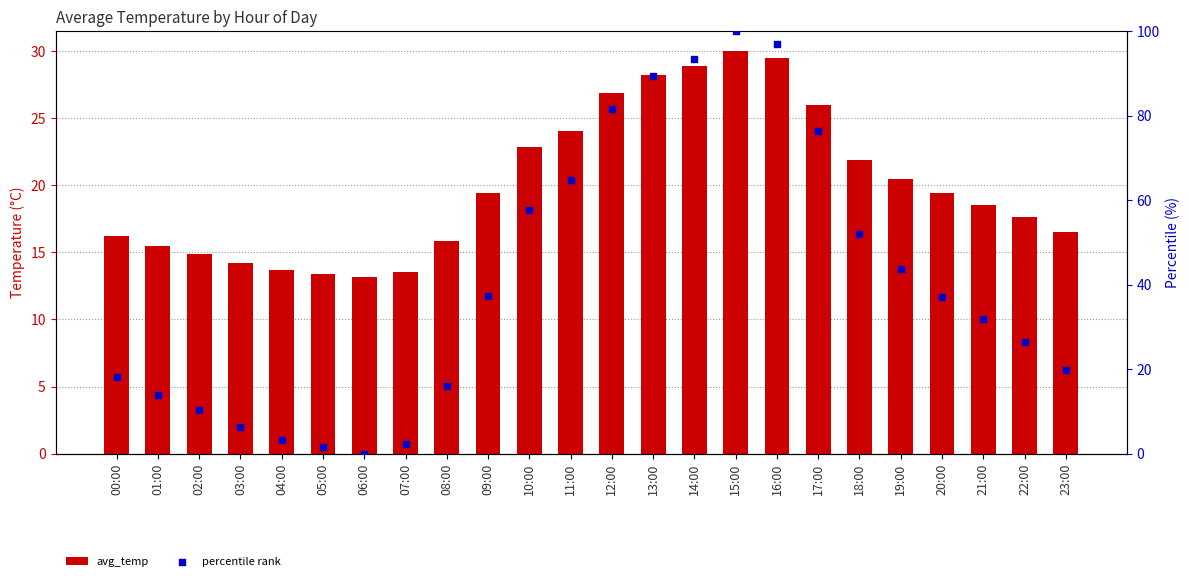

Which series has the widest spread of Y values?

percentile rank